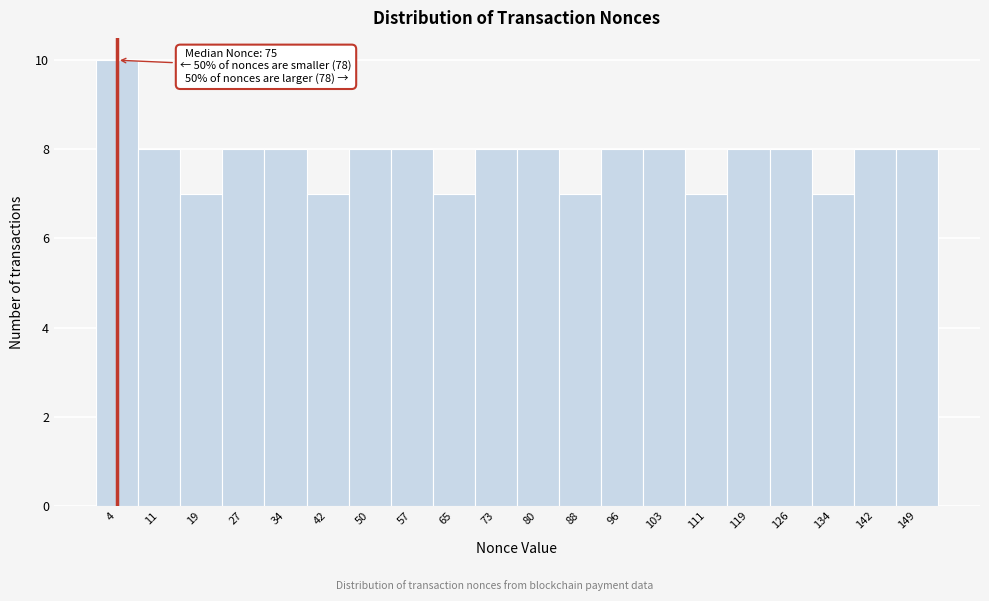

Over which range of the x-axis is the bar tallest?

0 to 8